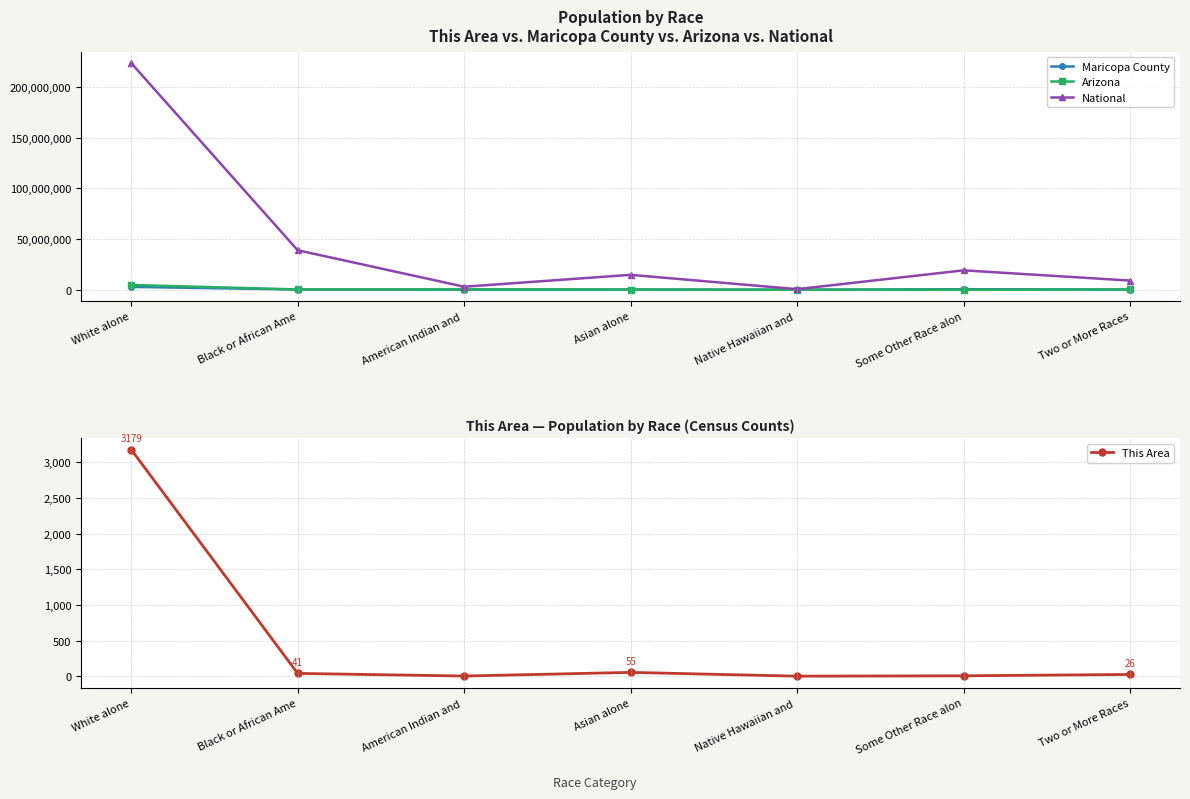

At how many categories does at least one series exceed 137807680?

1